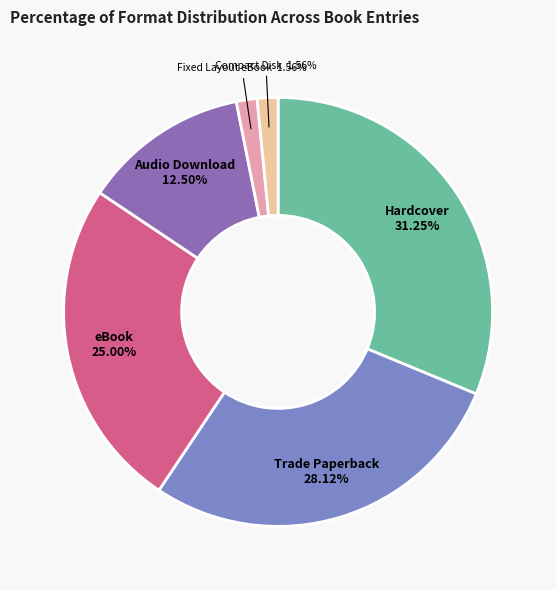

Is Hardcover the majority of the pie?

No